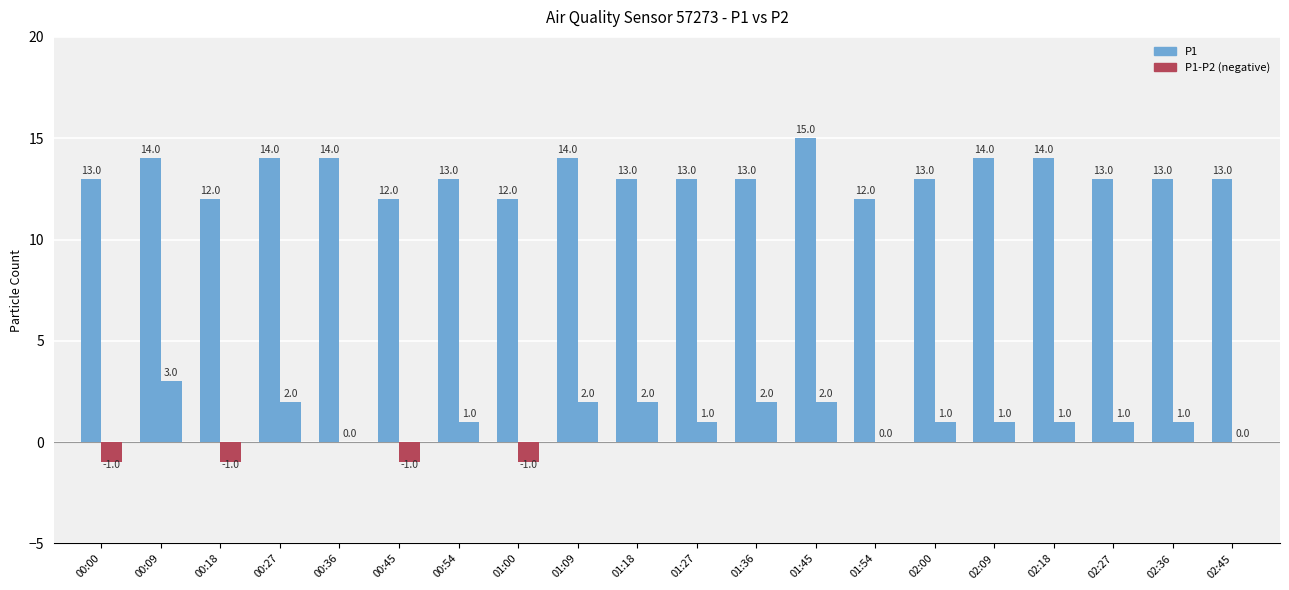

What is the minimum value shown in the chart?

-1